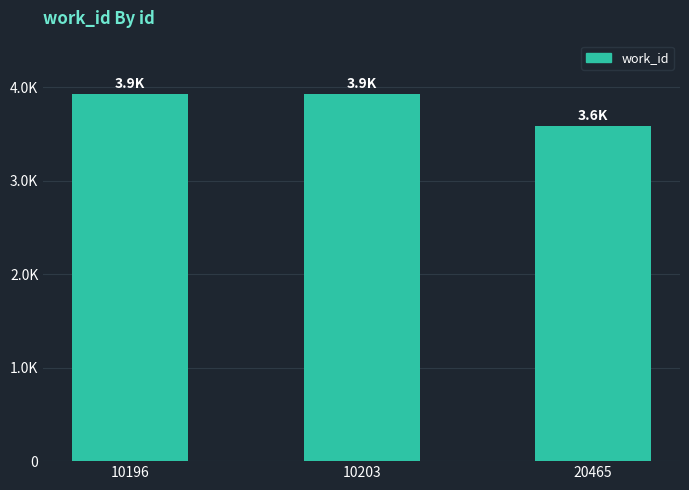

Are the bars grouped side by side (vs. stacked)?

No